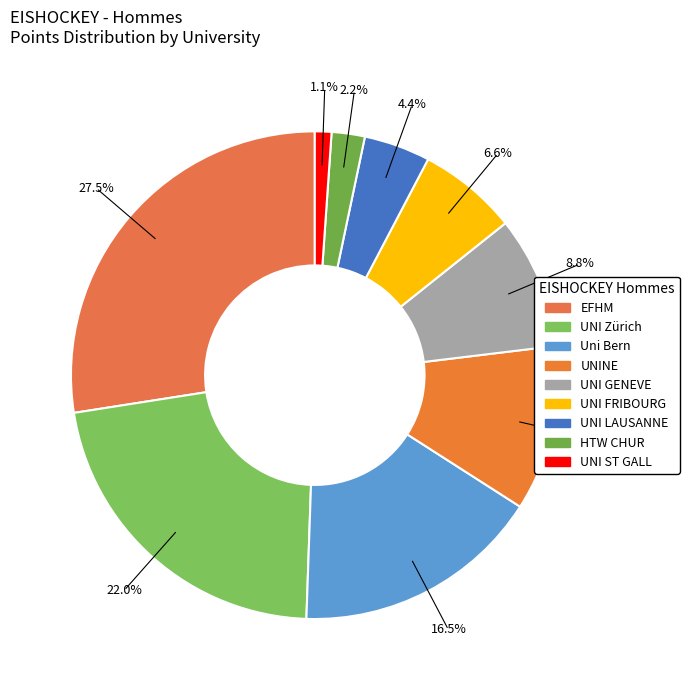

Which has a higher value, UNI ST GALL or UNI LAUSANNE?

UNI LAUSANNE